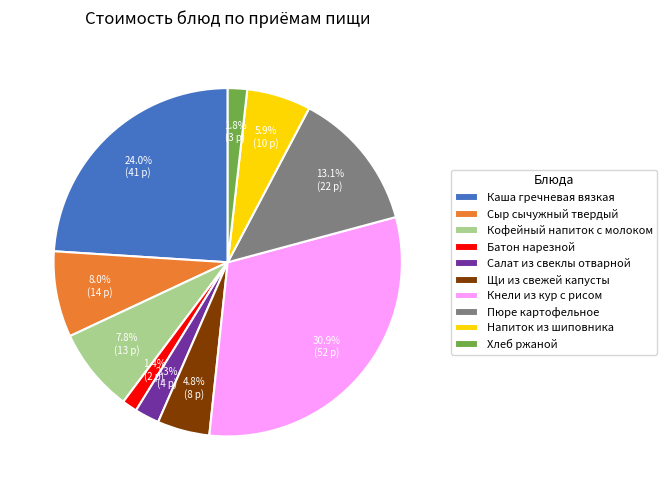

What is the total percentage of Каша гречневая вязкая and Напиток из шиповника?

29.9%